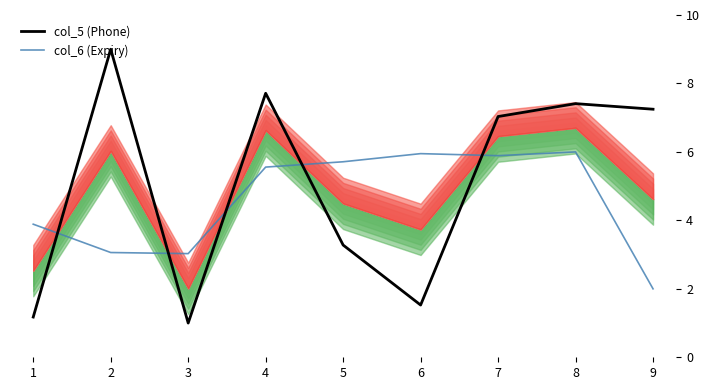

What is the maximum value shown in the chart?

9.0